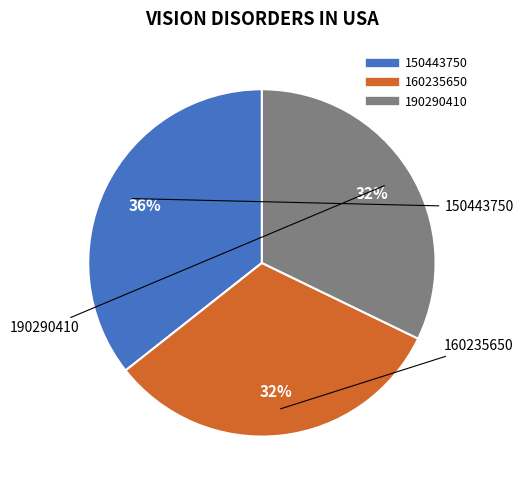

To the nearest percent, what percentage of the pie is 190290410?

32%